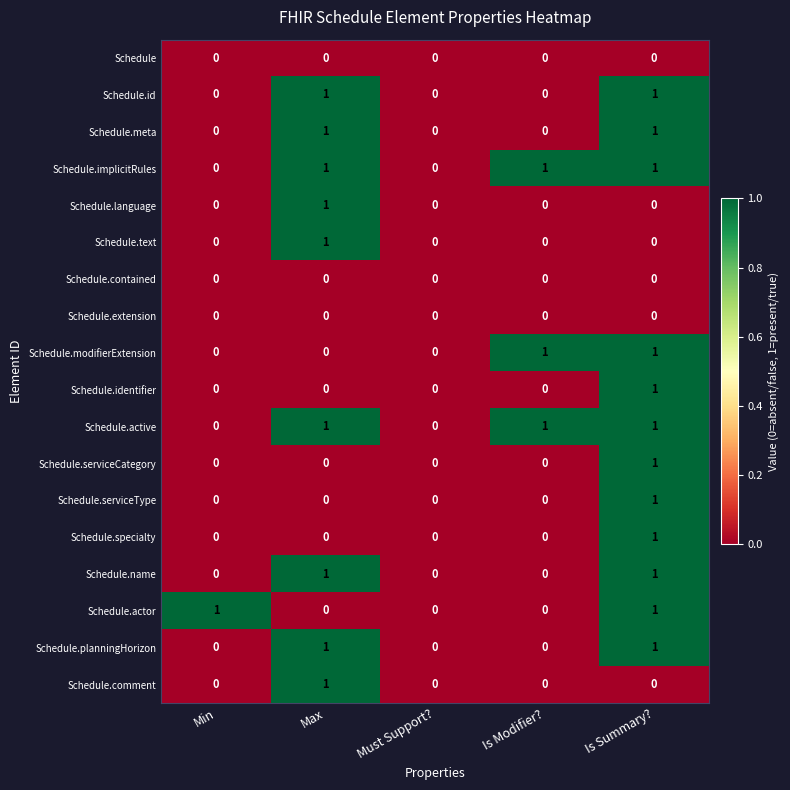

Count the Schedule.specialty values in the range 0 to 1.

5